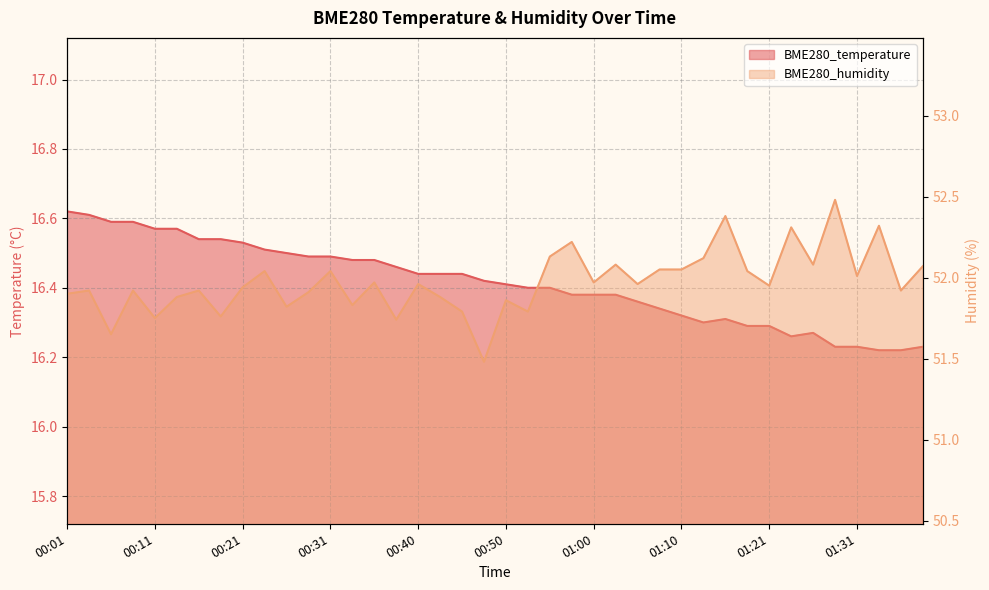

Which series has the widest spread of values?

BME280_humidity